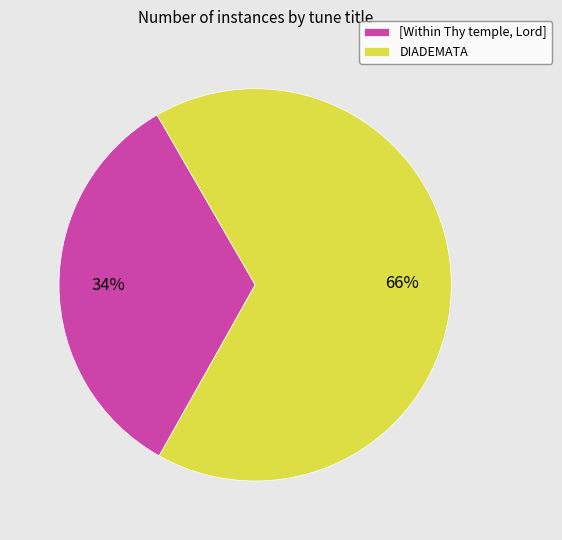

What is the smallest slice in the pie chart?

[Within Thy temple, Lord]